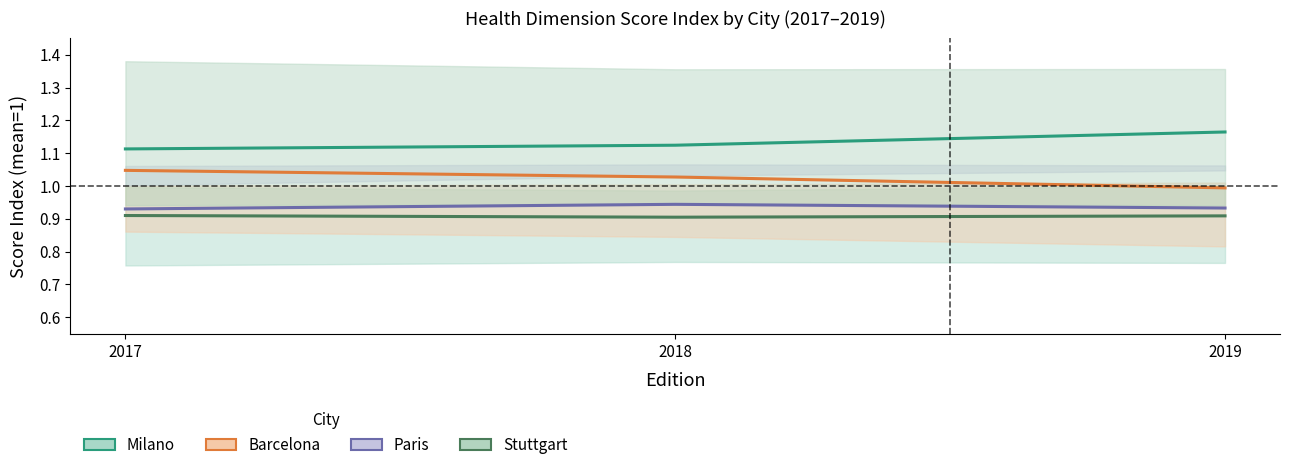

At how many categories does at least one series exceed 1?

3